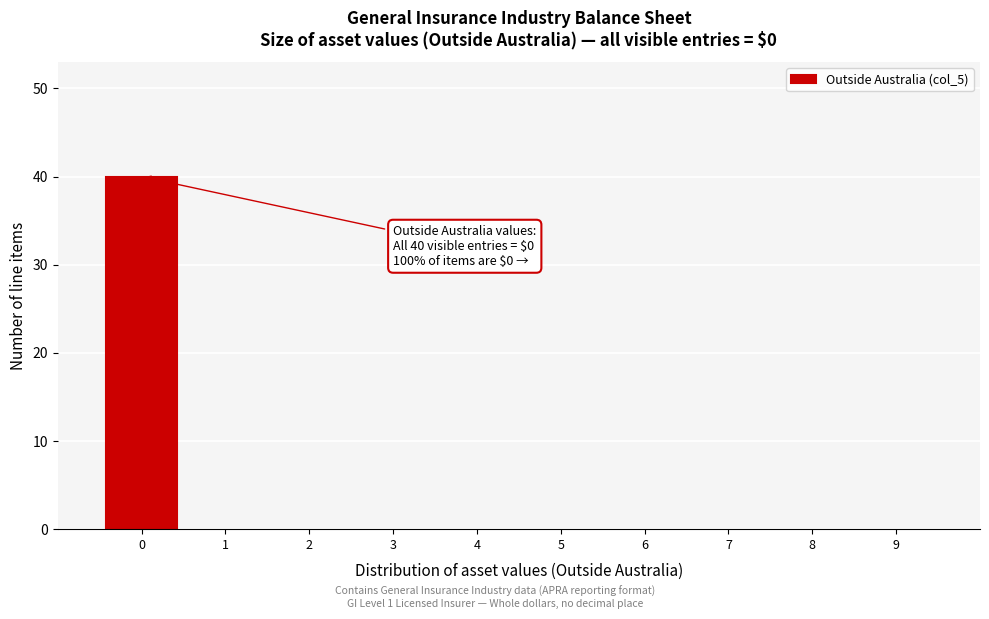

Which range on the x-axis has the tallest bar?

-0.5 to 0.5